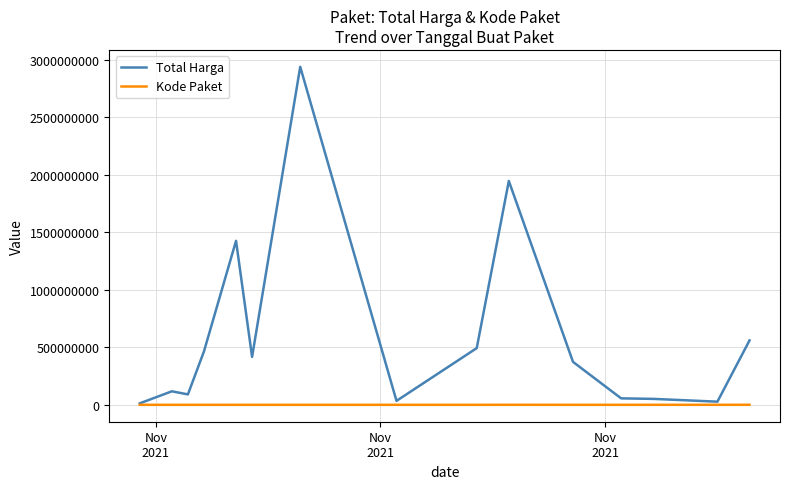

What is the difference between the maximum and minimum values in the Total Harga series?

2926044740